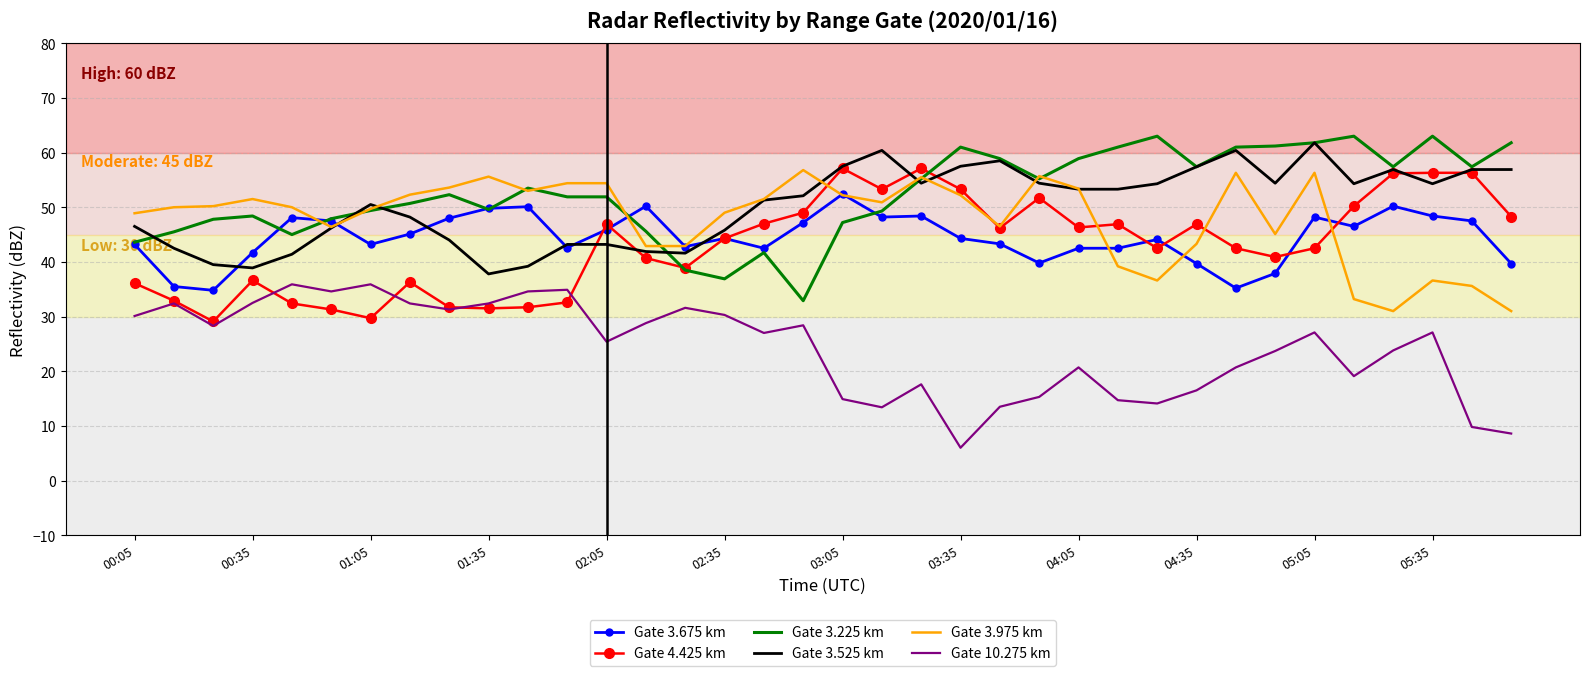

What is the minimum value shown in the chart?

6.0